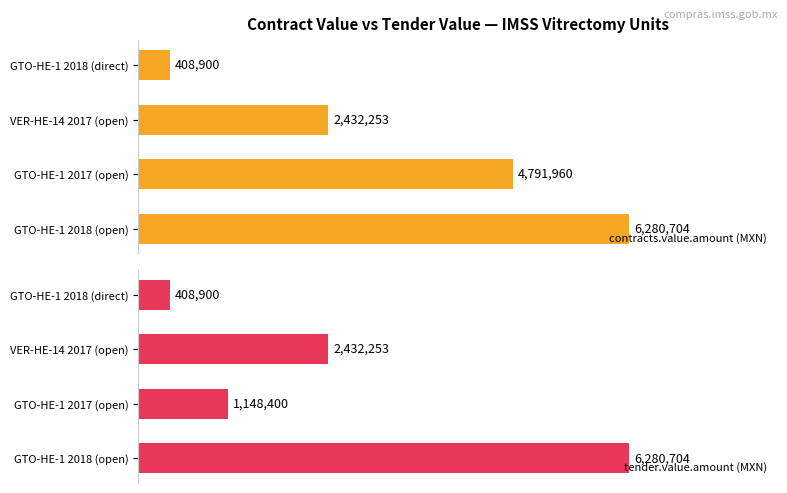

Reading left to right, what are all the values shown in this chart?

contracts.value.amount (MXN): 6280704.0	4791960.0	2432252.6	408900.0
tender.value.amount (MXN): 6280704.0	1148400.0	2432252.6	408900.0